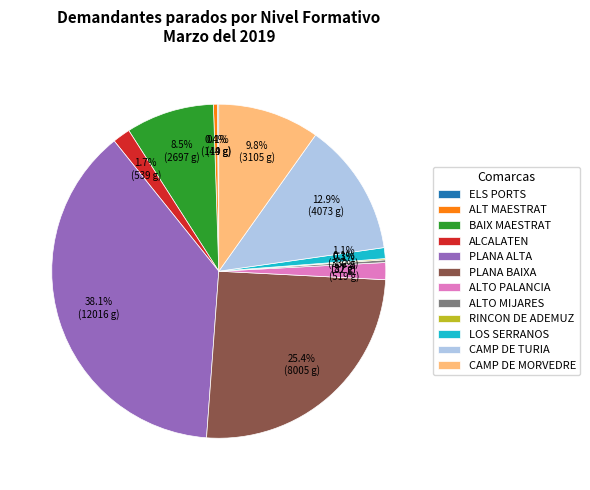

To the nearest percent, what percentage of the pie is PLANA BAIXA?

25%